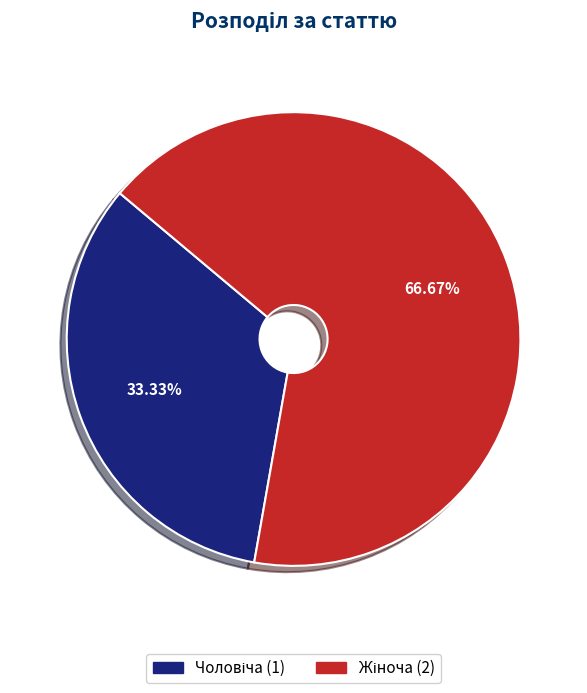

Count the number of slices in the pie.

2